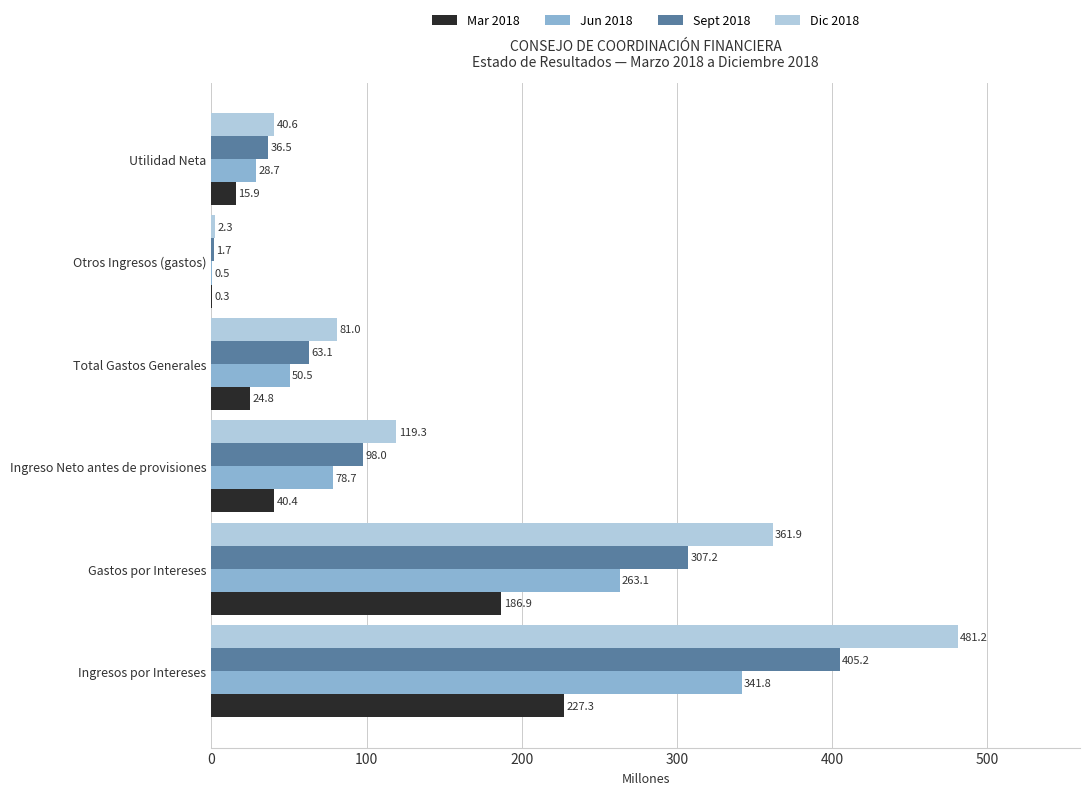

How many distinct data groups are displayed?

4